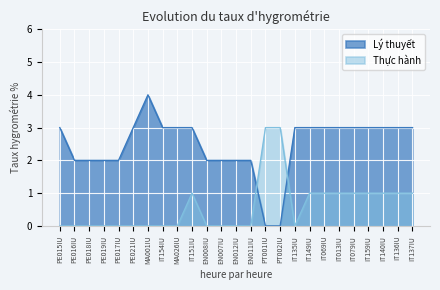

How many intersections are there between Thực hành and Lý thuyết?

2